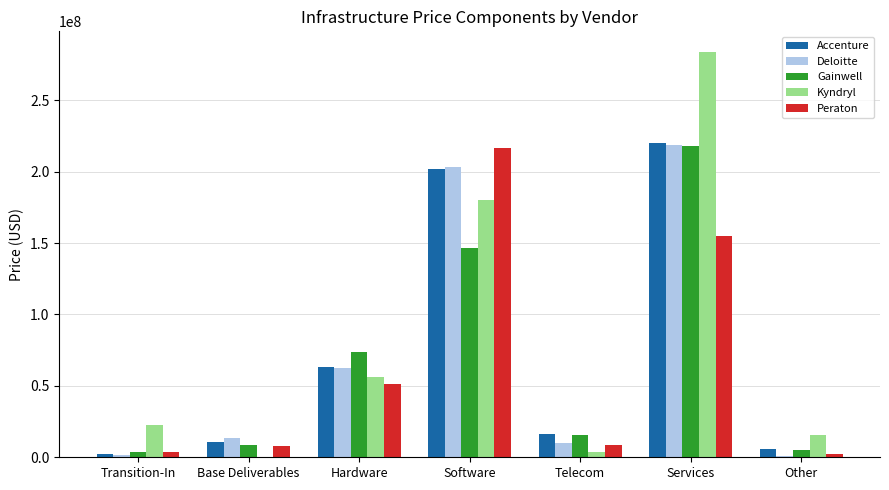

What is the sum of all Deloitte values?

510464997.1